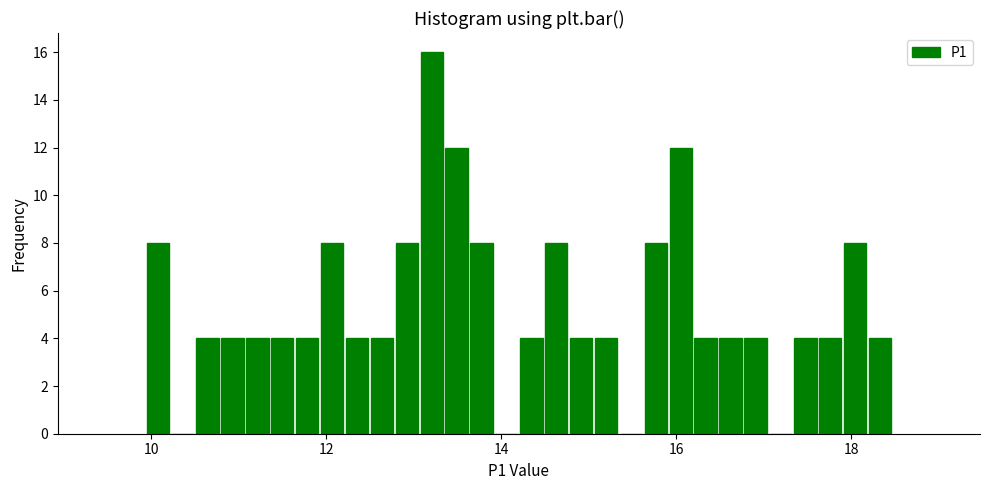

Around what value on the x-axis is the tallest bar? Give the approximate position of its centre, as read against the axis.

13.2